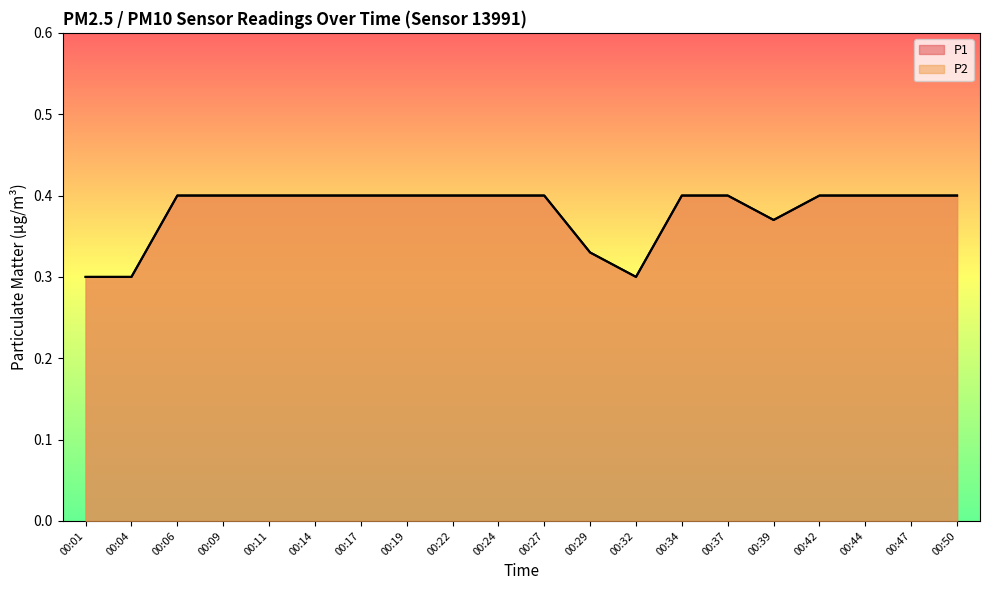

True or false: P1 has a value of 0.3 at 00:29.

True